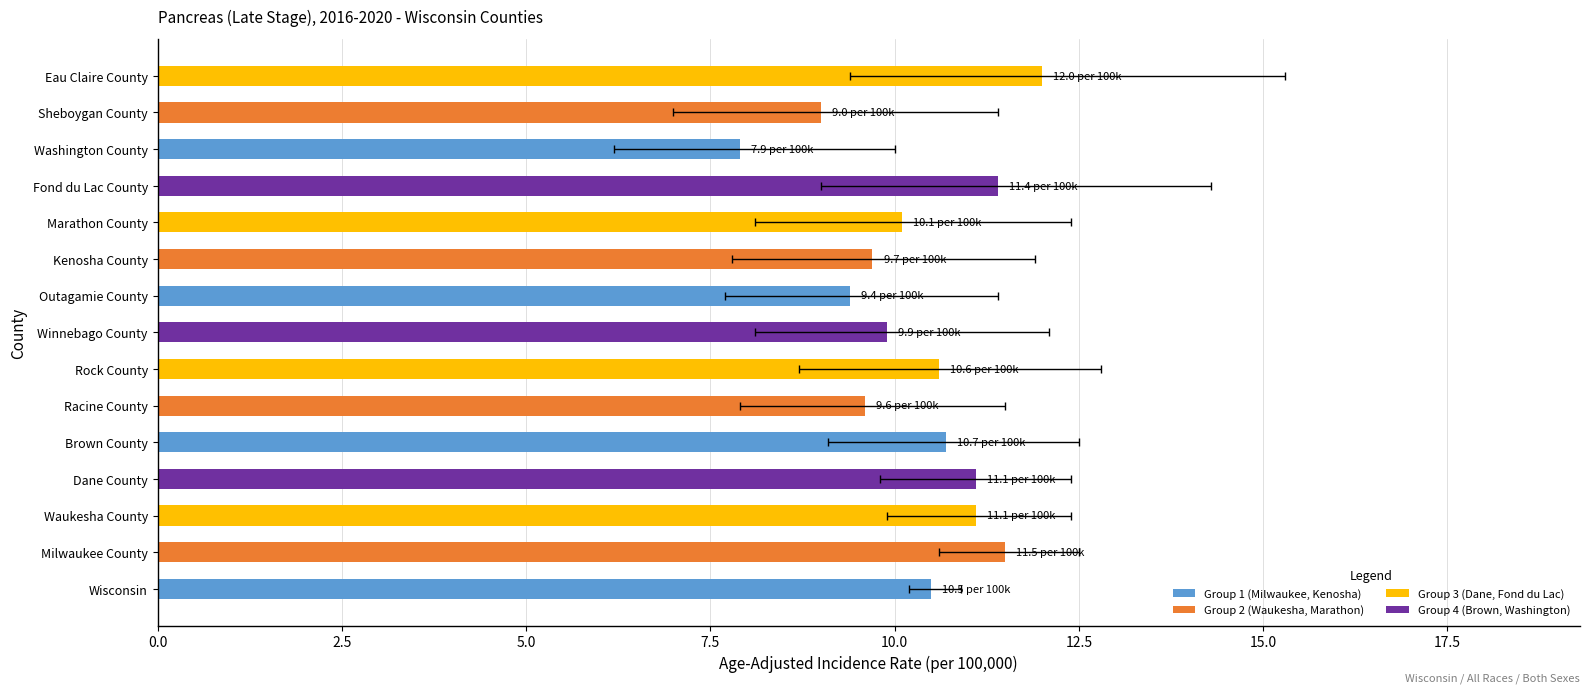

Reading left to right, extract all data points from this chart.

10.5	11.5	11.1	11.1	10.7	9.6	10.6	9.9	9.4	9.7	10.1	11.4	7.9	9.0	12.0